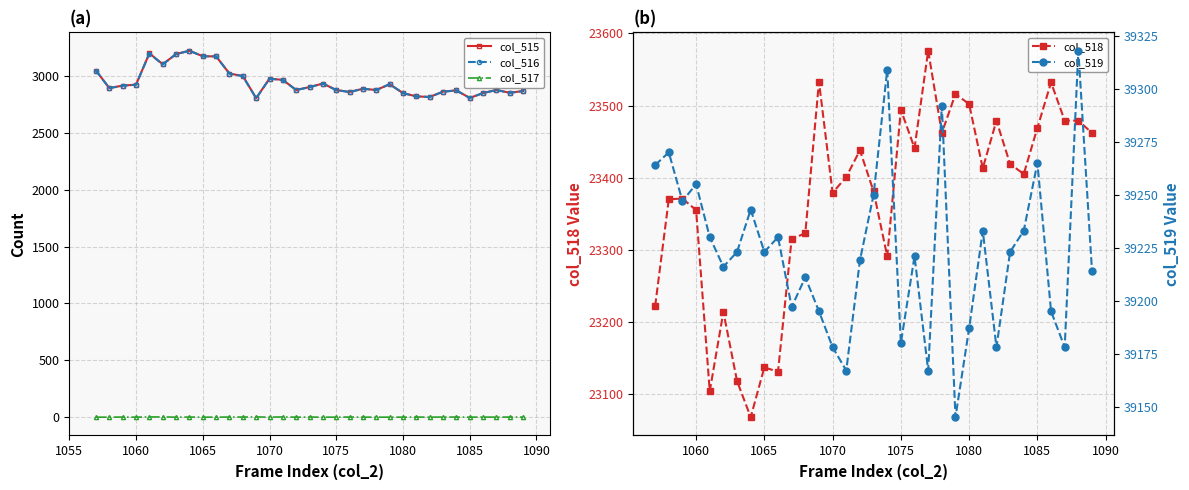

What is the highest value of the col_515 series?

3224